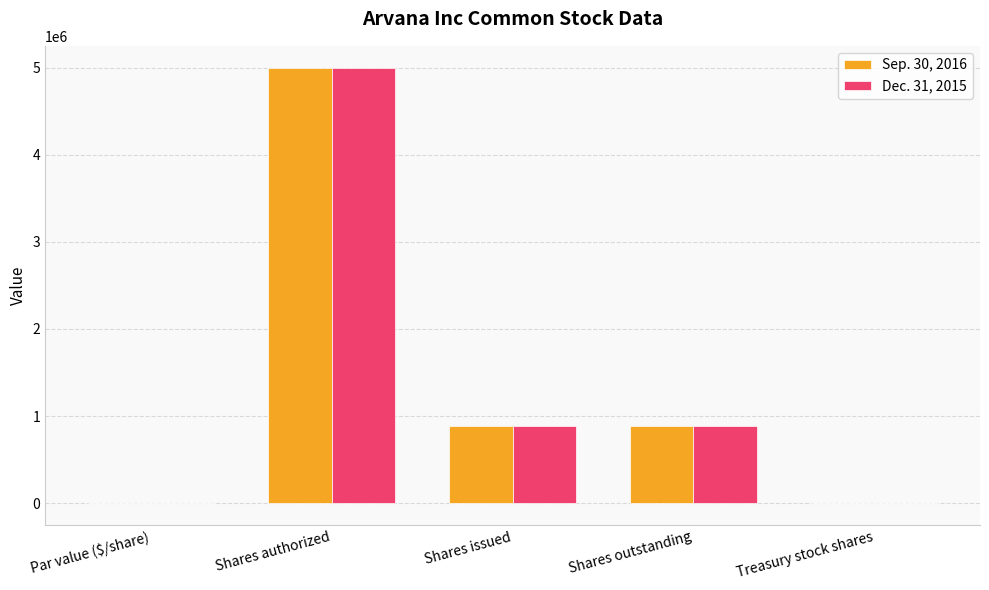

What are all the series names shown in the legend?

Sep. 30, 2016, Dec. 31, 2015